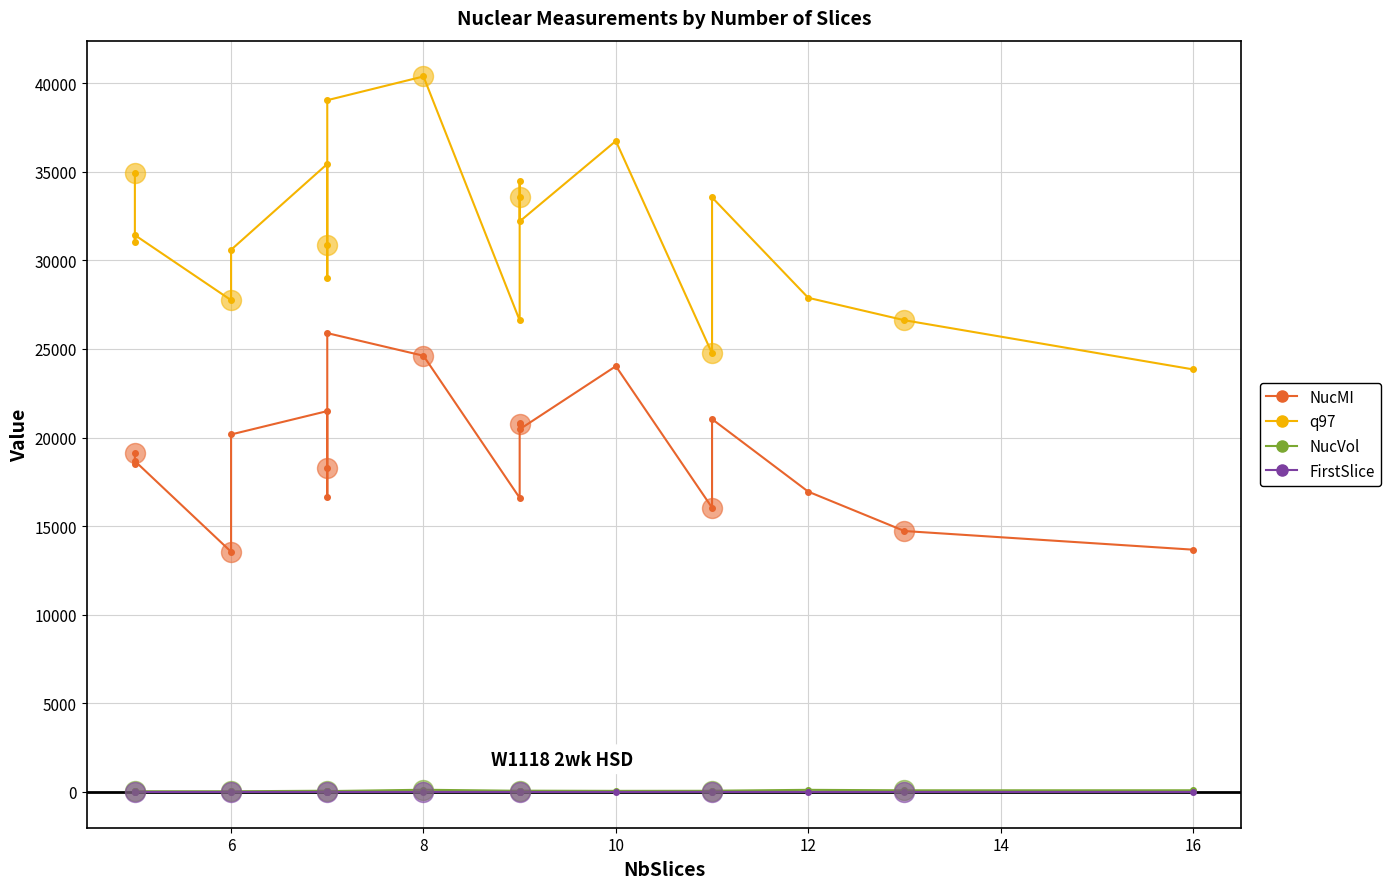

How many lines are shown in the chart?

4